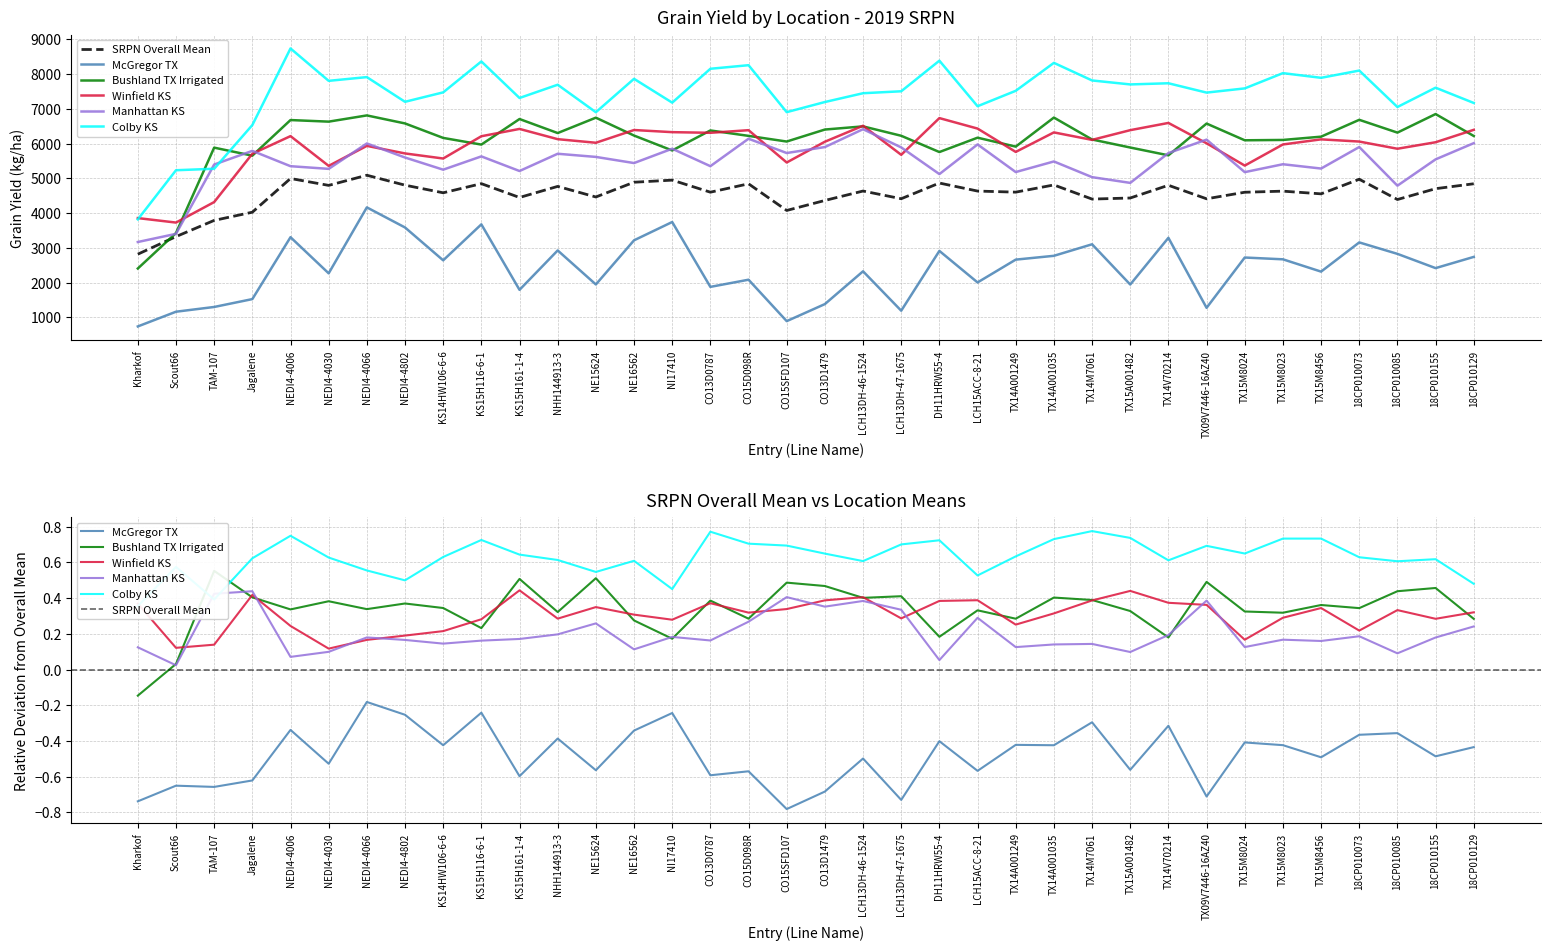

In Winfield KS, how many points are higher than both neighbors (excluding endpoints)?

10